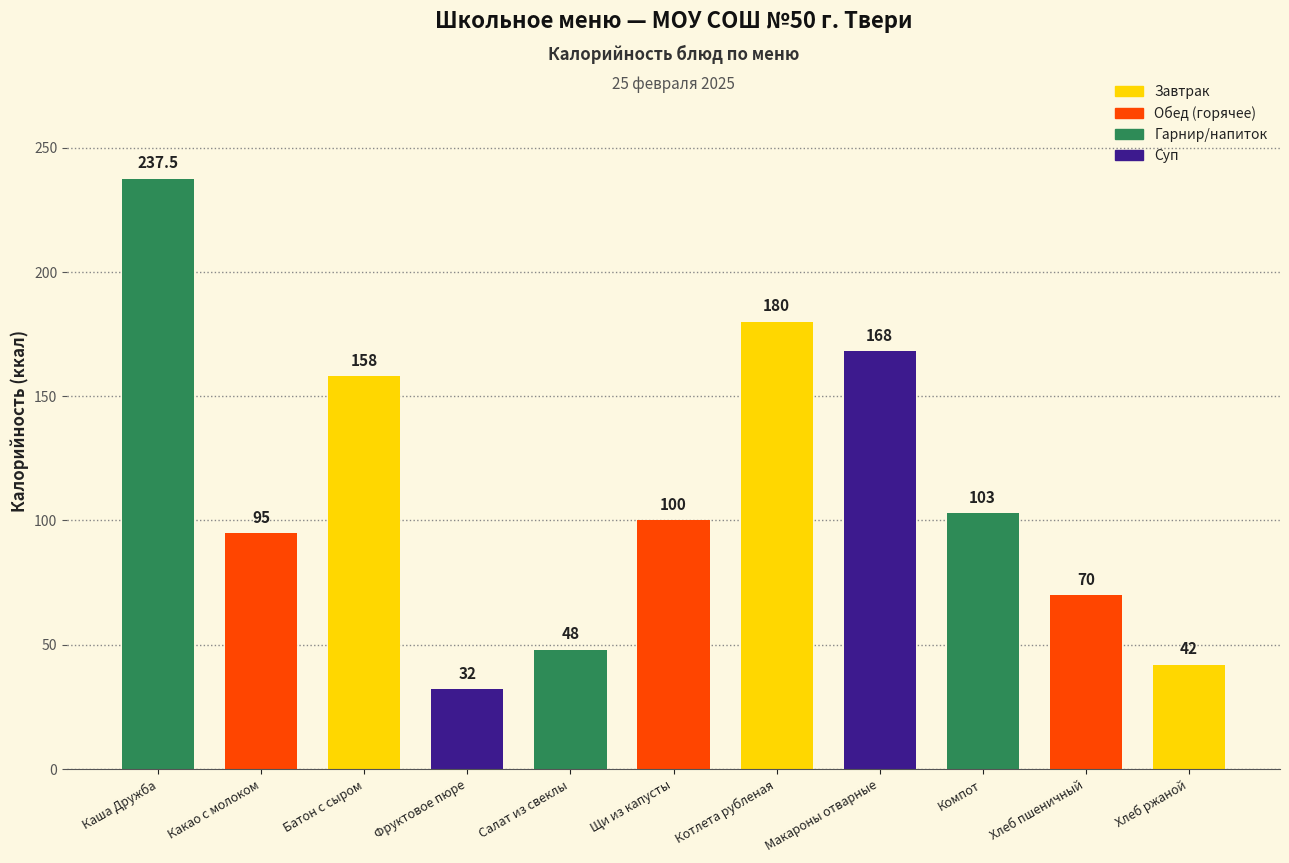

The chart shows a value of 42.0 at Хлеб ржаной. True or false?

True